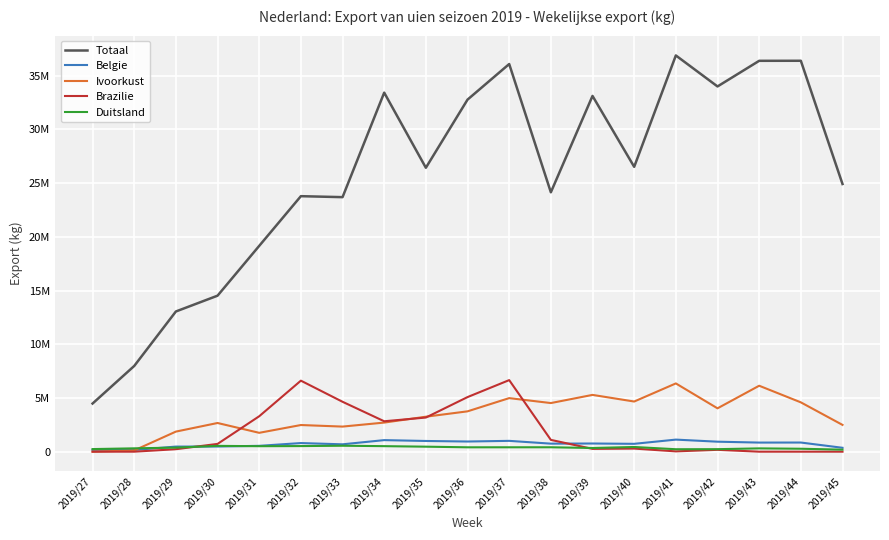

Read the Ivoorkust value at 2019/31.

1756000